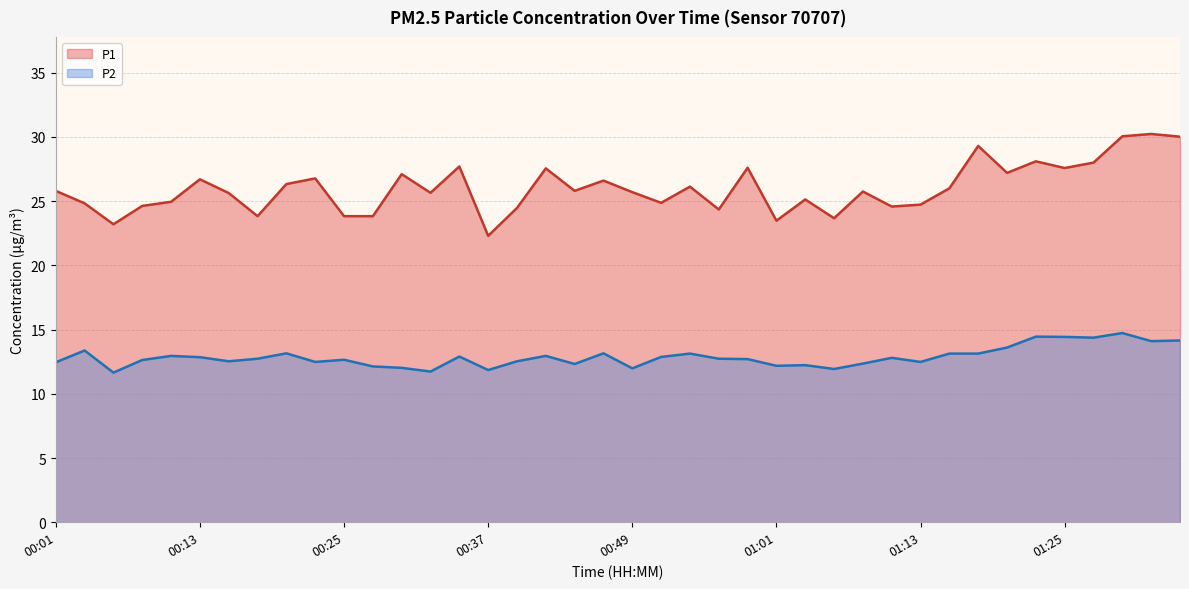

The P1 series shows 27.2 at 01:20. True or false?

True